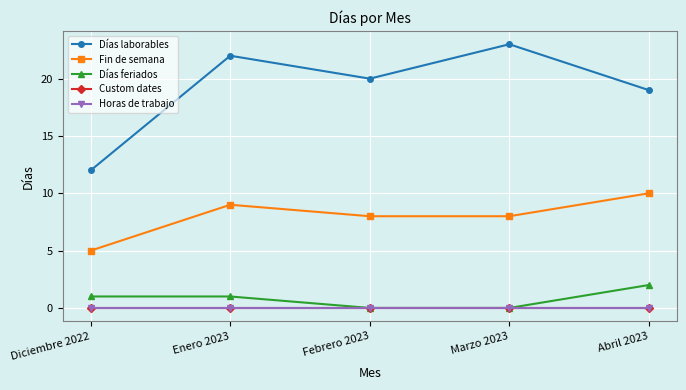

Rank the categories by Días feriados value from lowest to highest.

Febrero 2023, Marzo 2023, Diciembre 2022, Enero 2023, Abril 2023